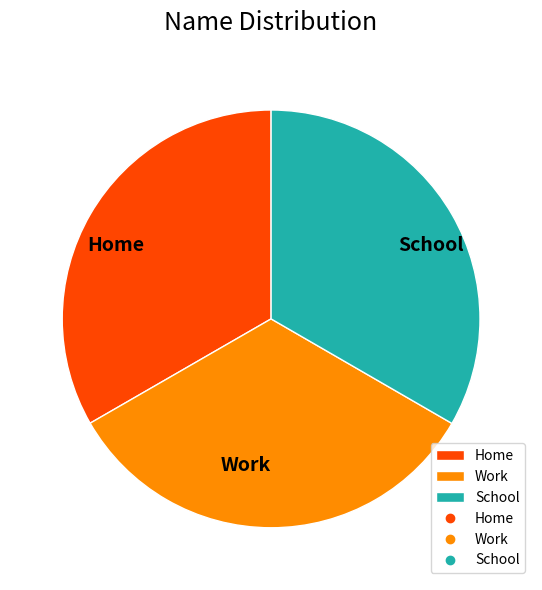

Combined, do School and Work account for over 50%?

Yes